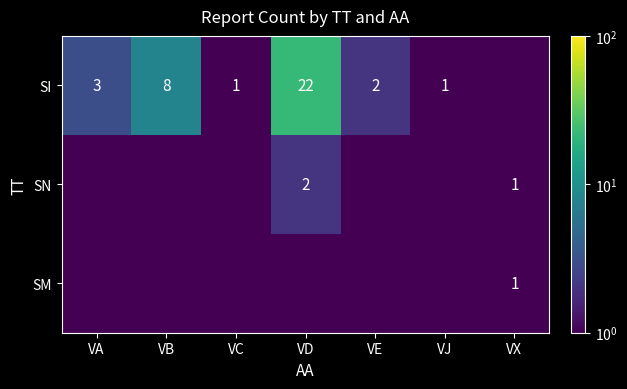

The SM series shows 0.3 at VX. True or false?

False